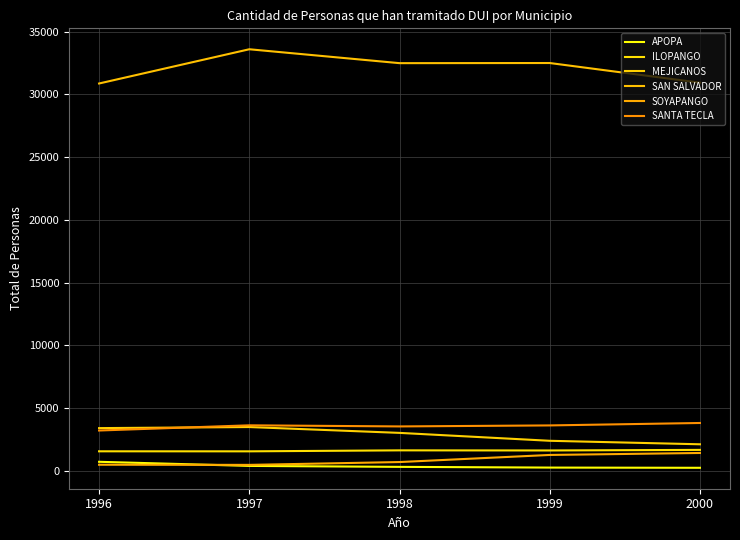

What is the highest value of the SAN SALVADOR series?

33594